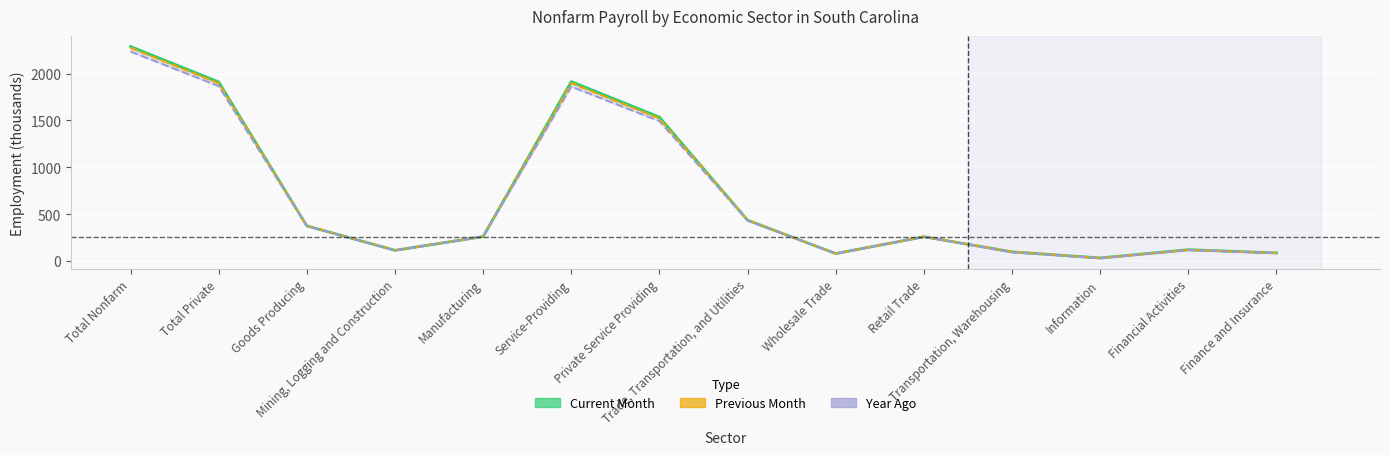

Reading left to right, list all the values displayed in this chart.

Total Nonfarm=2289.1	Total Private=1910.7	Goods Producing=374.6	Mining, Logging and Construction=114.1	Manufacturing=260.5	Service-Providing=1914.5	Private Service Providing=1536.1	Trade, Transportation, and Utilities=435.6	Wholesale Trade=79.4	Retail Trade=258.7	Transportation, Warehousing=97.5	Information=32.5	Financial Activities=120.7	Finance and Insurance=86.2